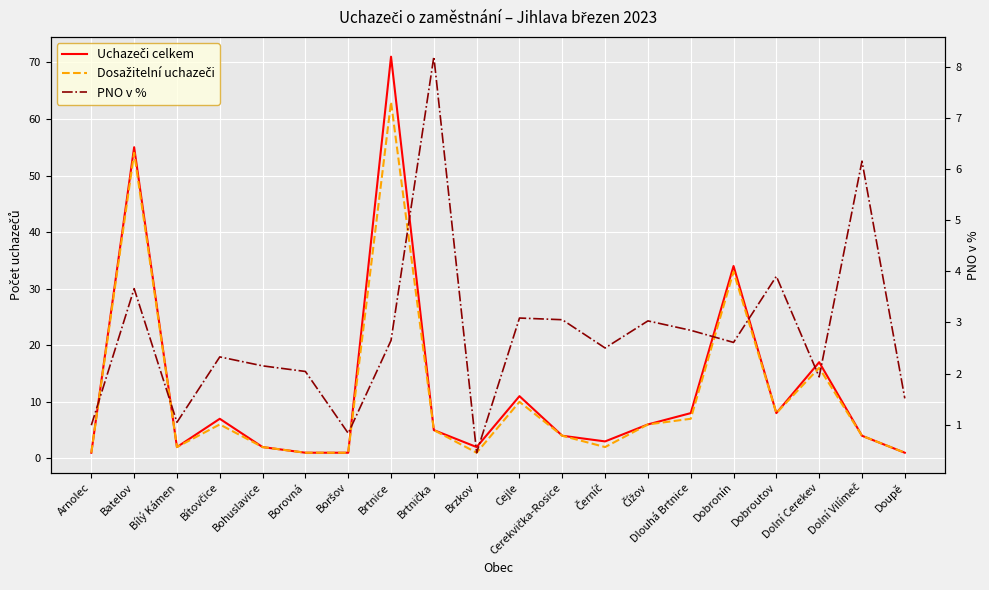

Between Arnolec and Černíč, which series saw the biggest shift?

Uchazeči celkem